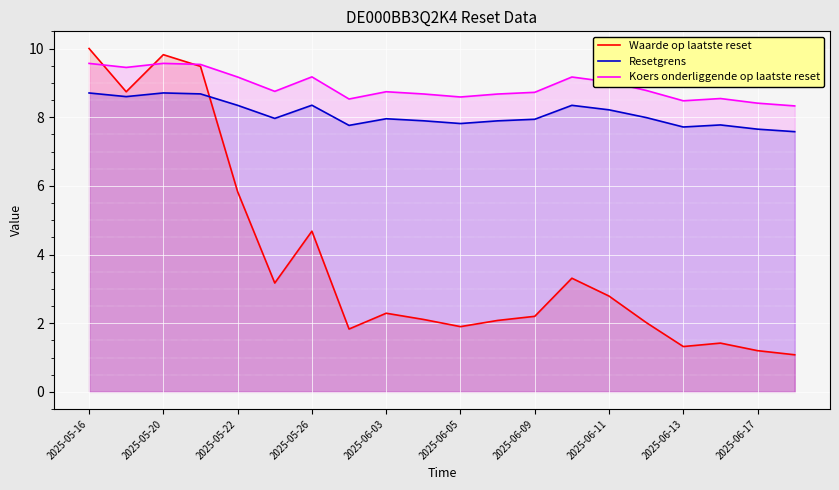

At 2025-06-17, list the series in order from largest to smallest.

Koers onderliggende op laatste reset, Resetgrens, Waarde op laatste reset